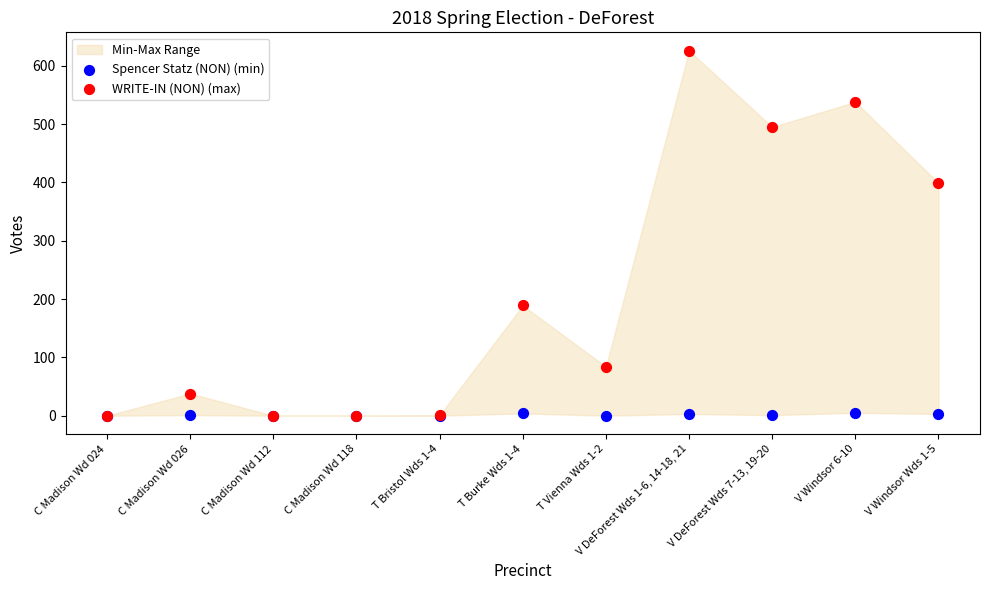

Which series has the largest Y range (max minus min)?

WRITE-IN (NON) (max)